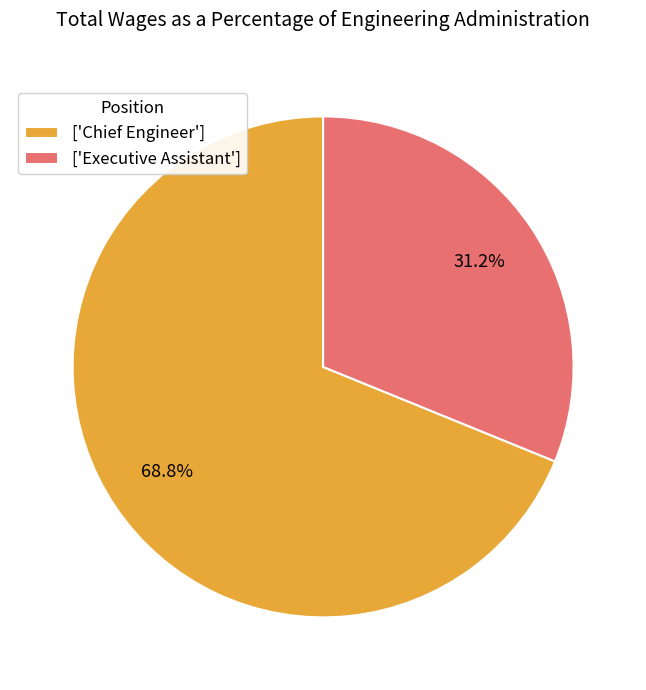

Is there any slice that represents more than half of the pie?

Yes